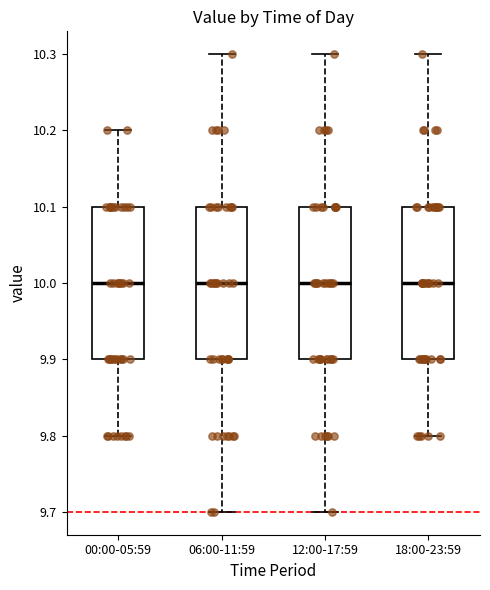

Reading left to right, read every box against the y-axis: the position of its median line, the range the box covers, and the ends of its whiskers. The values are not printed on the chart, so give them approximately, as read against the axis.

00:00-05:59: median 10.0, box 9.9 to 10.1, whiskers 9.8 to 10.2
06:00-11:59: median 10.0, box 9.9 to 10.1, whiskers 9.7 to 10.3
12:00-17:59: median 10.0, box 9.9 to 10.1, whiskers 9.7 to 10.3
18:00-23:59: median 10.0, box 9.9 to 10.1, whiskers 9.8 to 10.3